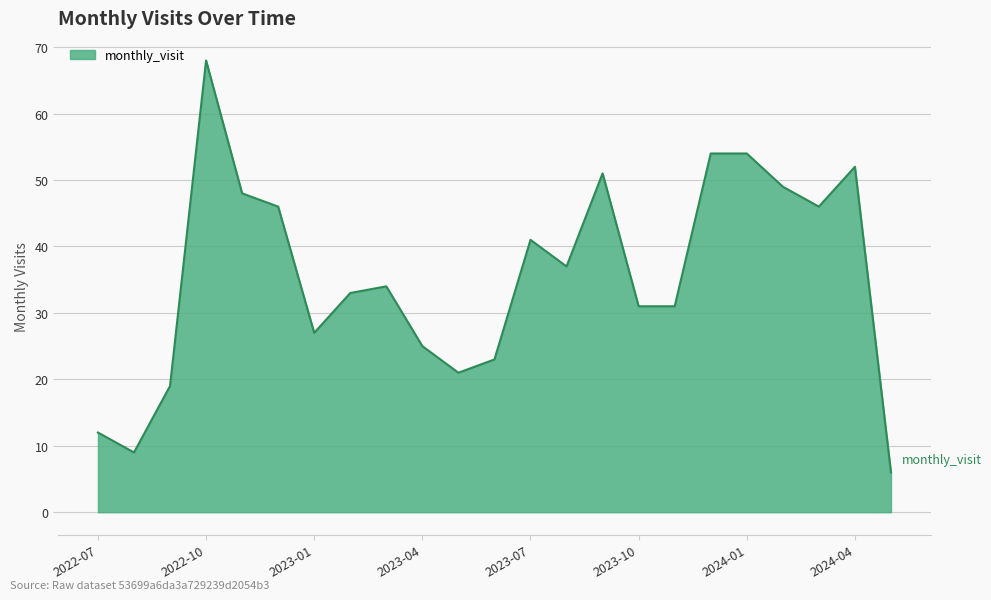

What is the smallest value displayed?

6